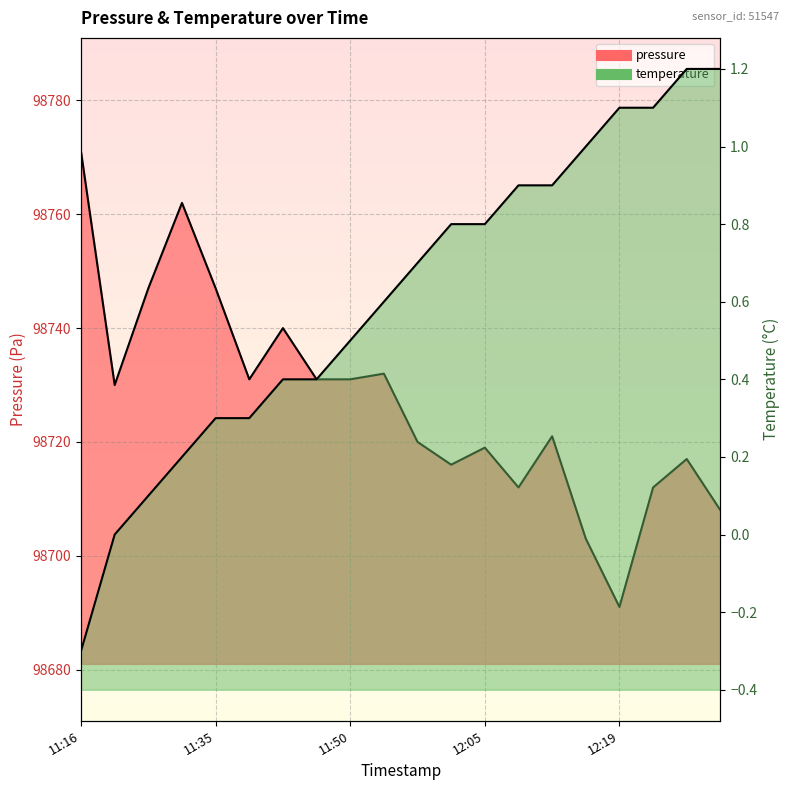

Which series has the largest total across all categories?

pressure